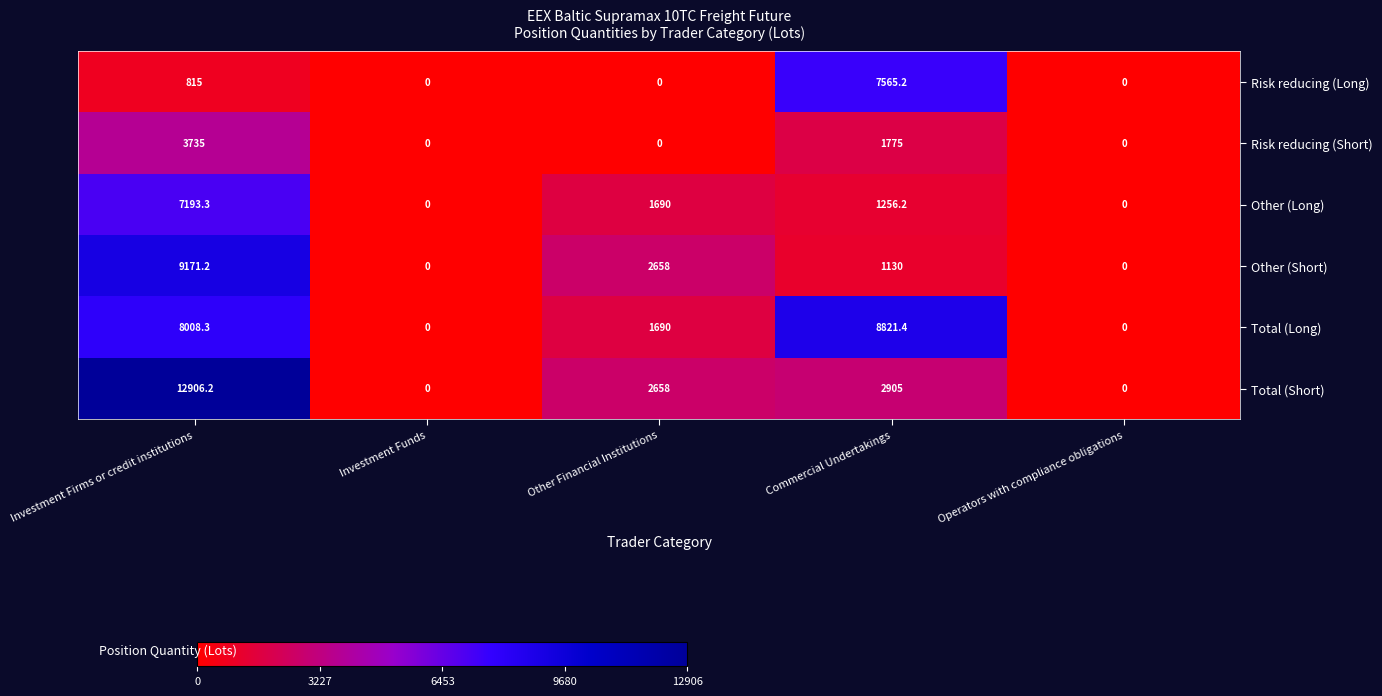

Where is Total (Short) nearest to the value 6453?

Commercial Undertakings